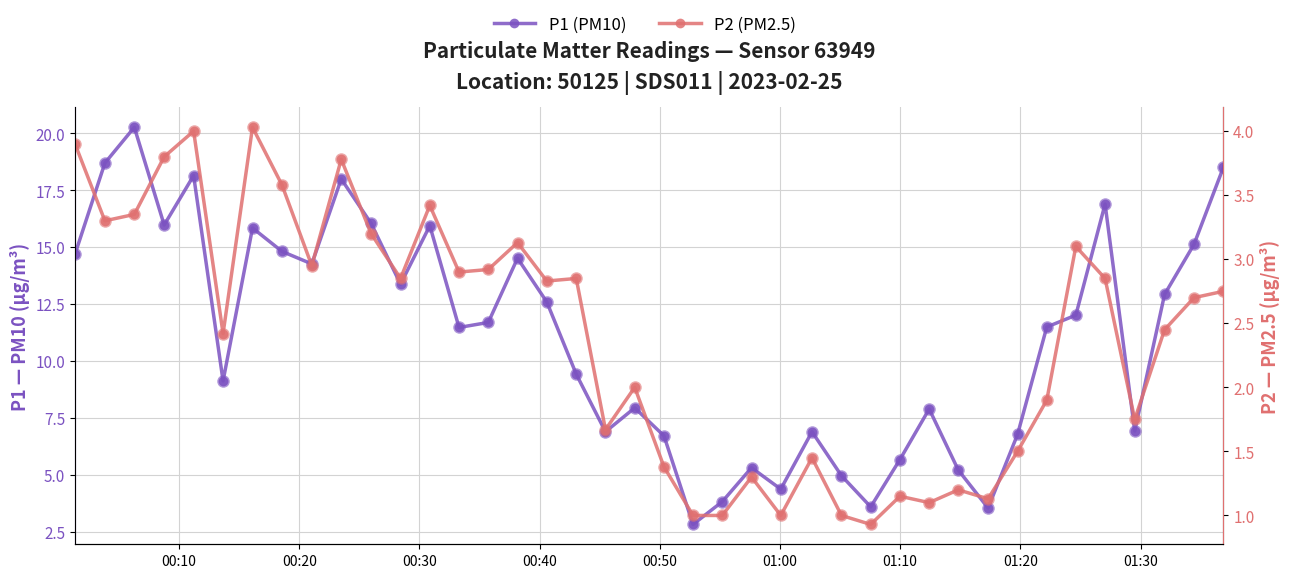

At how many categories does at least one series exceed 5?

34